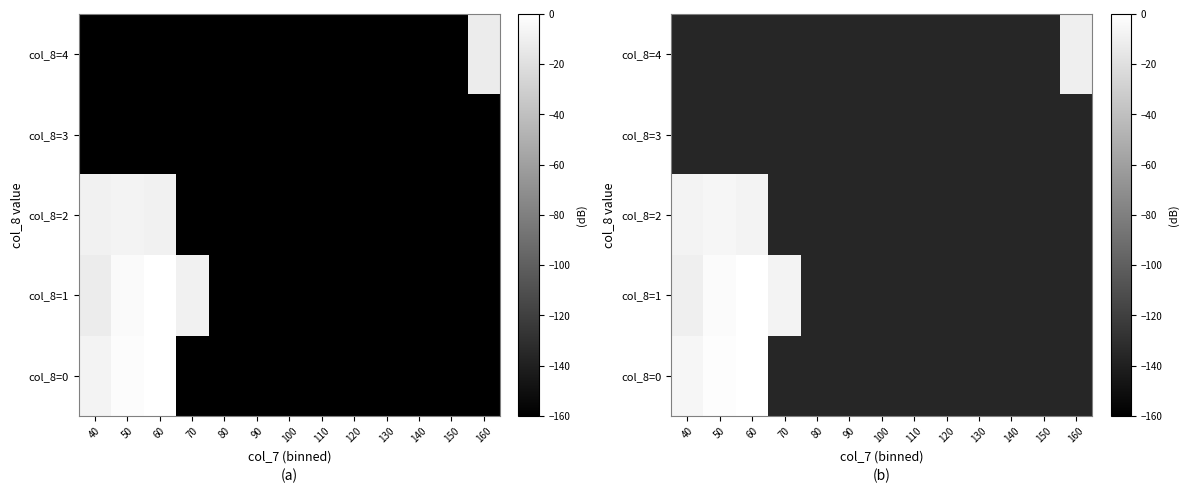

What is the total value across all series at 160?

-554.2